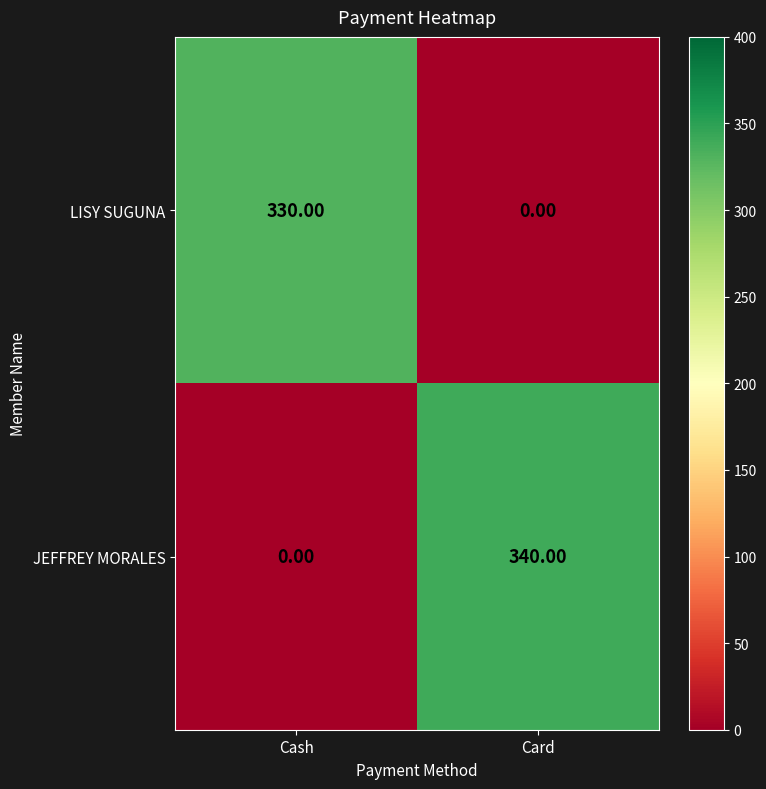

What is the sum of all JEFFREY MORALES values?

340